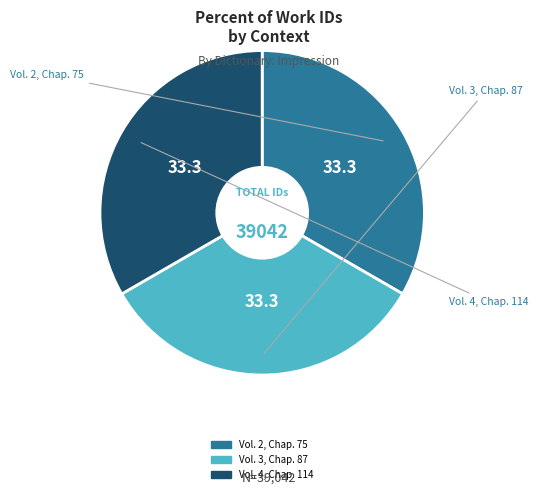

The Vol. 3, Chap. 87 slice represents 33% of the pie. True or false?

True